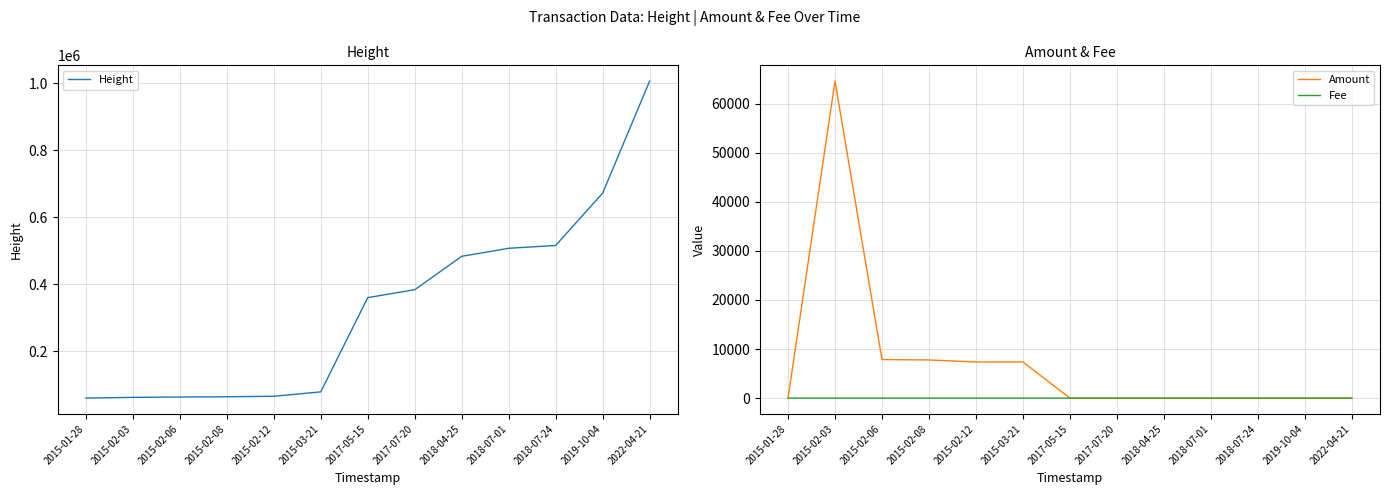

What position from the left is 2017-07-20?

8